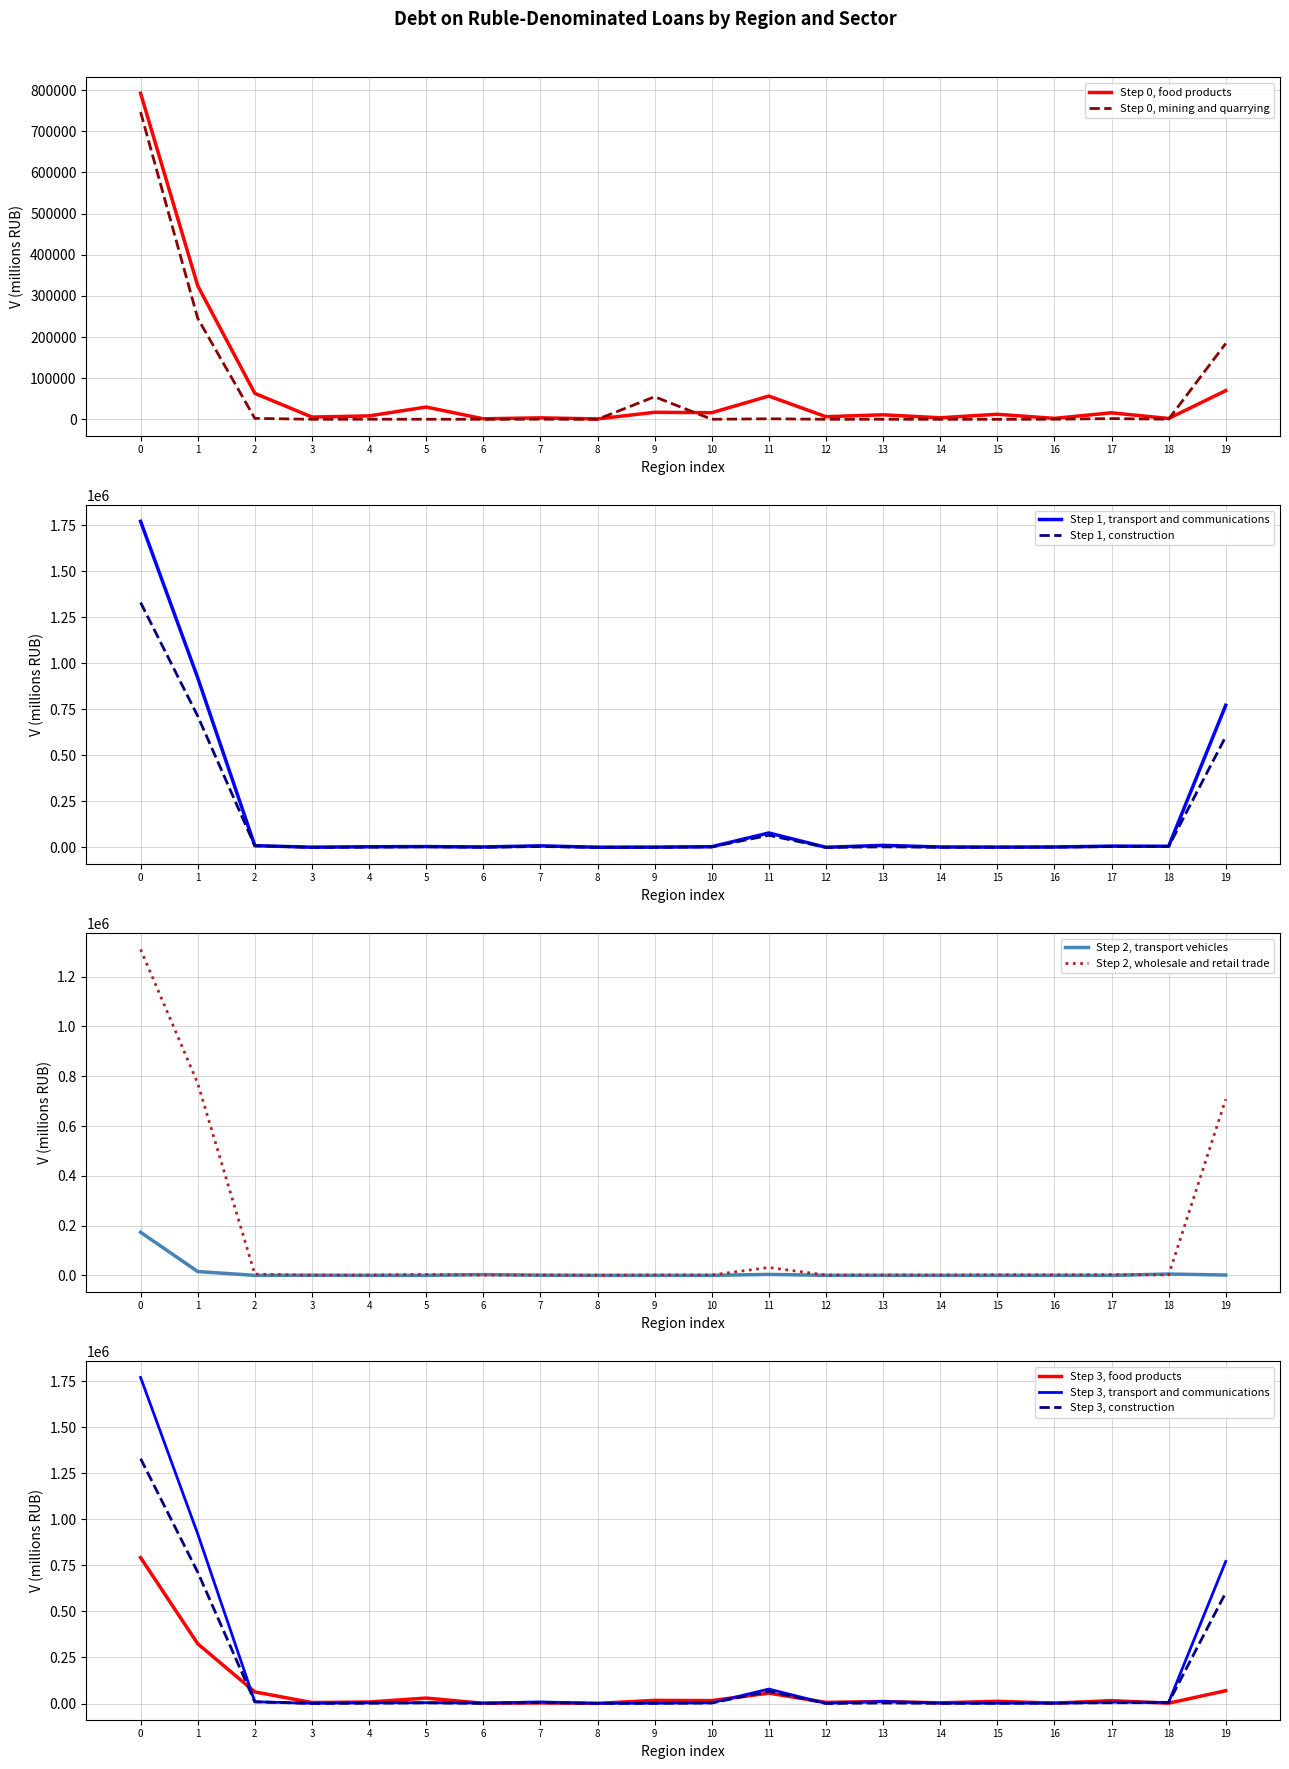

The value of Step 2, transport vehicles at 10 is 0. True or false?

True